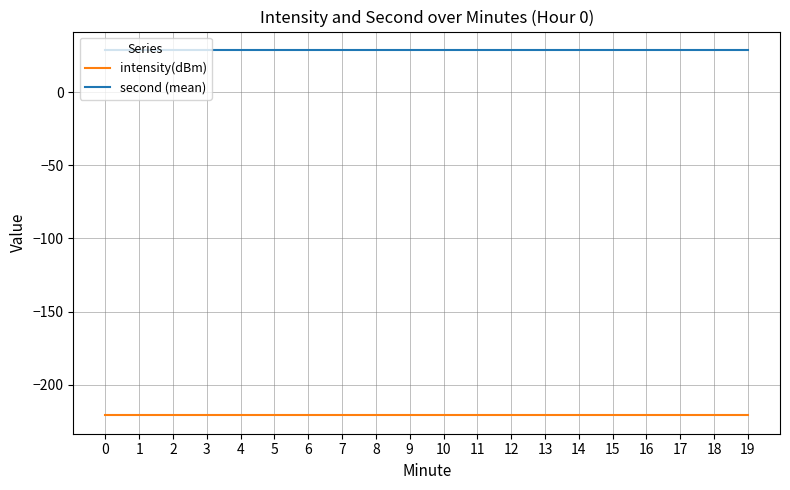

The value of intensity(dBm) at 6 is -373.0. True or false?

False